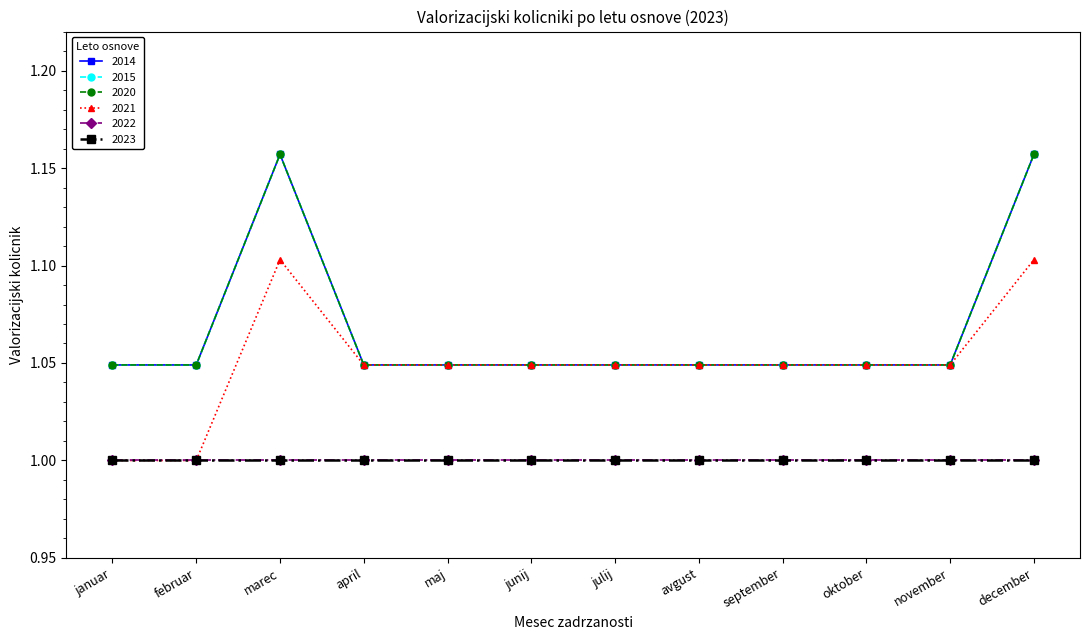

Is this an area chart (filled region under the line)?

No